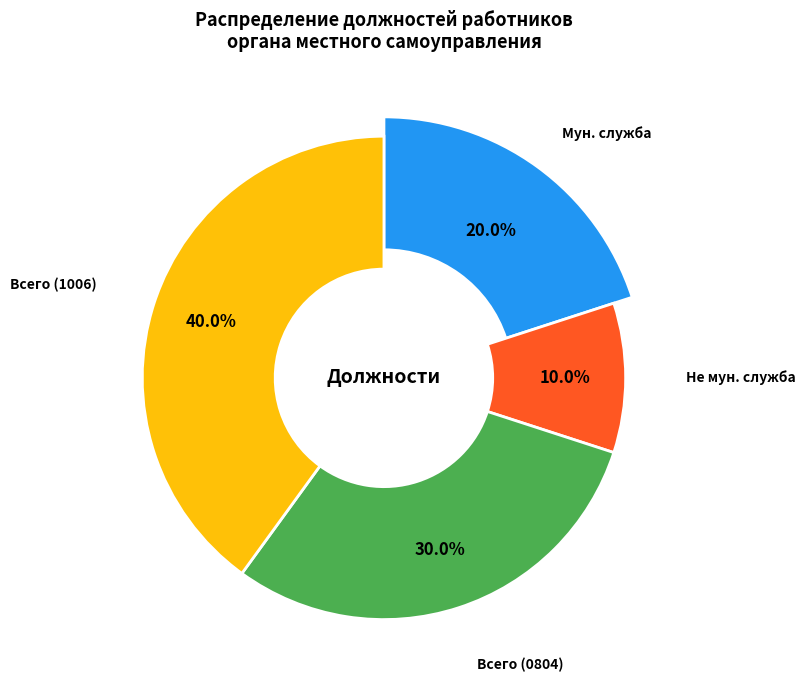

Rank the categories by value from lowest to highest.

Должности, не являющиеся должностями муниципальной службы, Должности муниципальной службы, Всего должностей (0804), Всего должностей (1006)